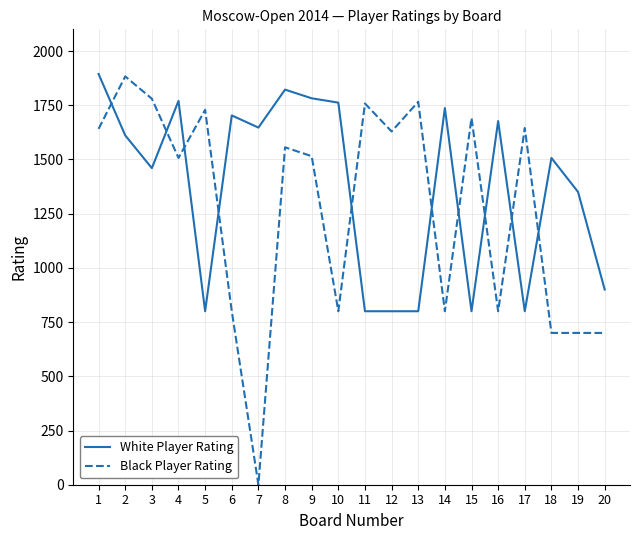

Which series has the widest spread of values?

Black Player Rating